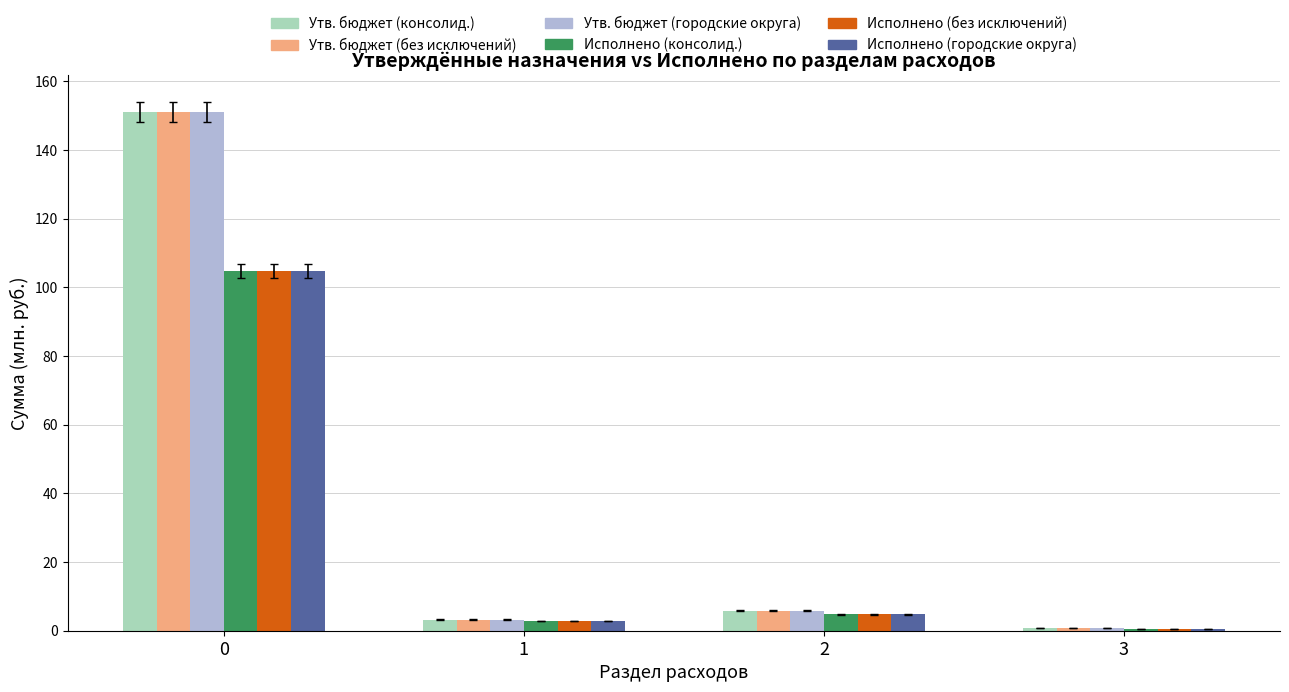

Does the chart contain stacked bars?

No